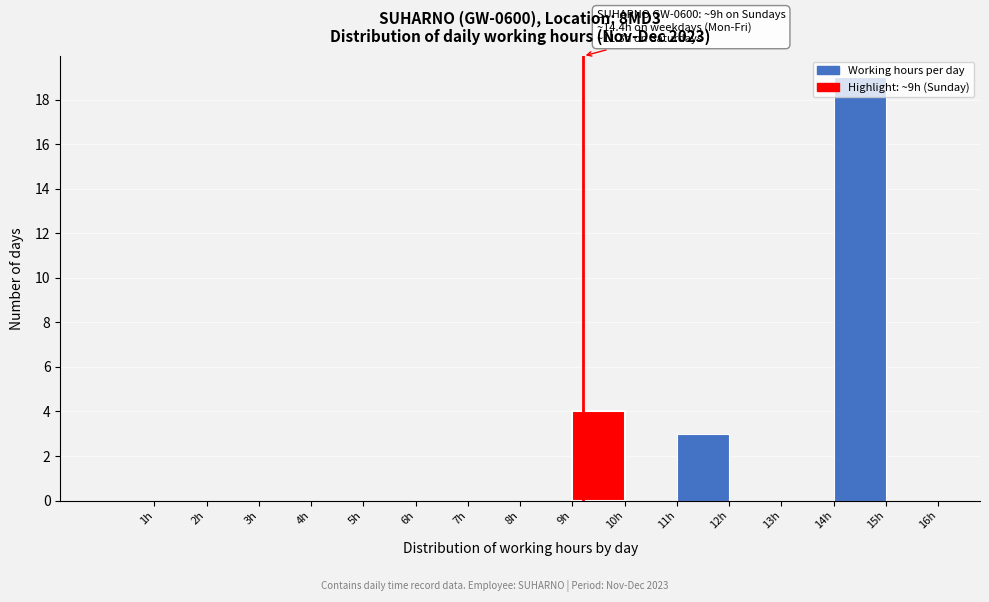

Over which range of the x-axis is the bar tallest?

14 to 15